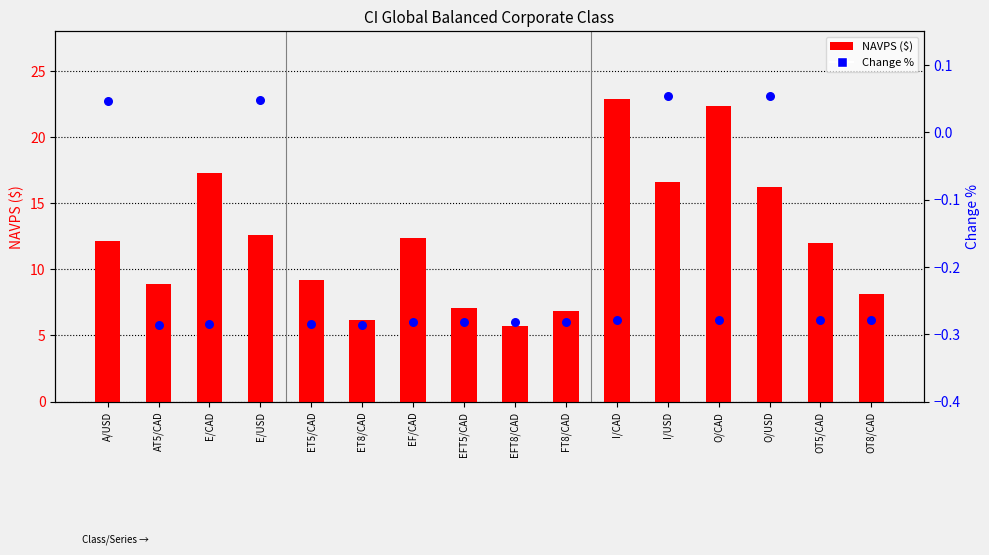

Is the value of Change % at EFT5/CAD greater than the value of NAVPS ($) at OT5/CAD?

No